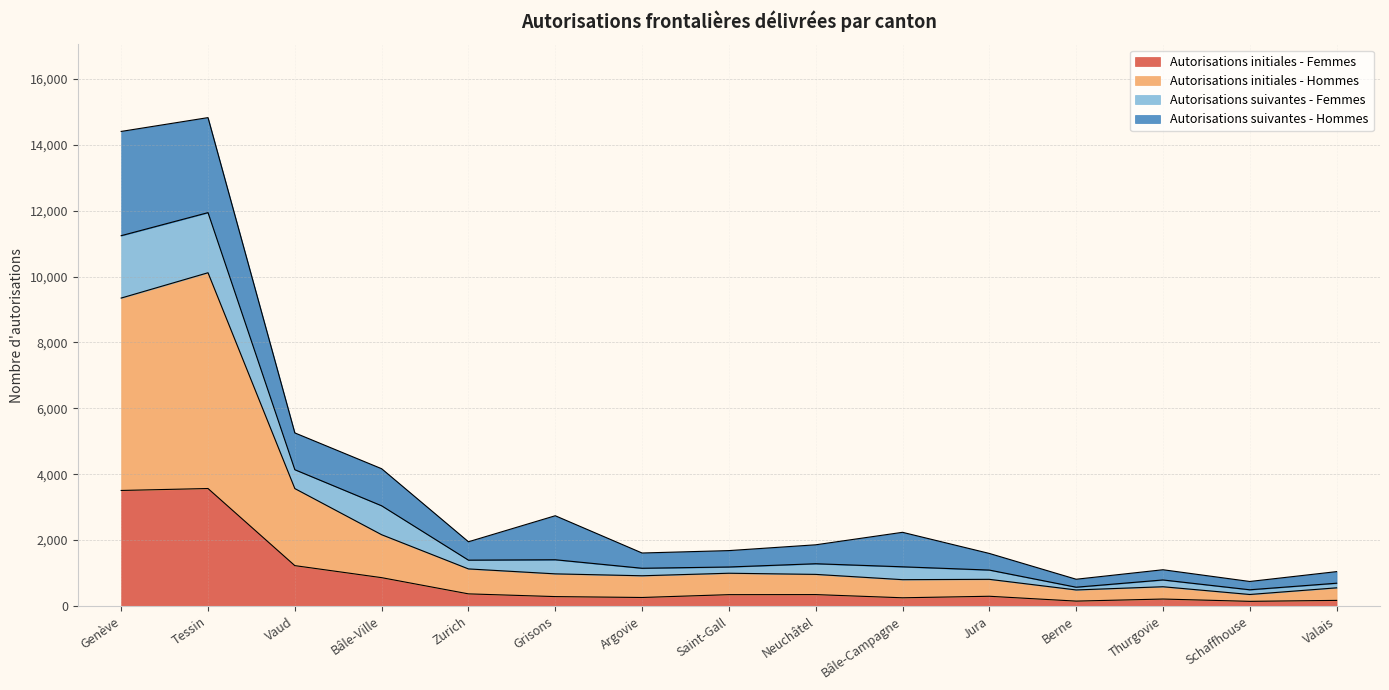

What is the maximum value for Autorisations initiales - Femmes?

3566